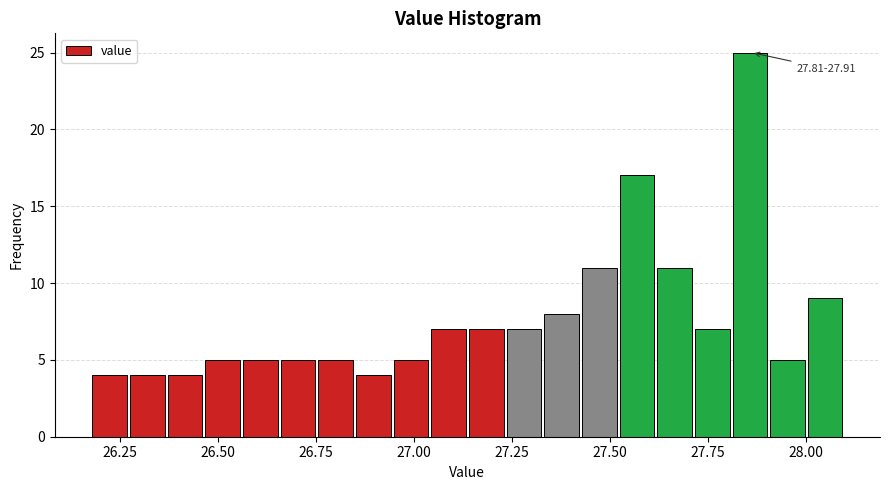

Read against the x-axis, roughly where is the centre of the tallest bar?

27.85